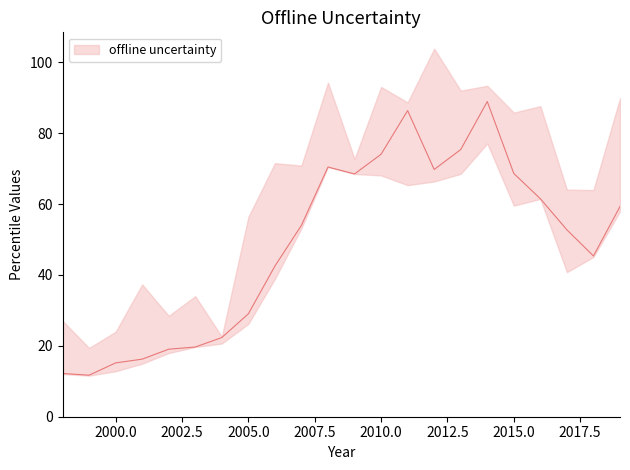

At which label does perc100 first exceed 71?

2006